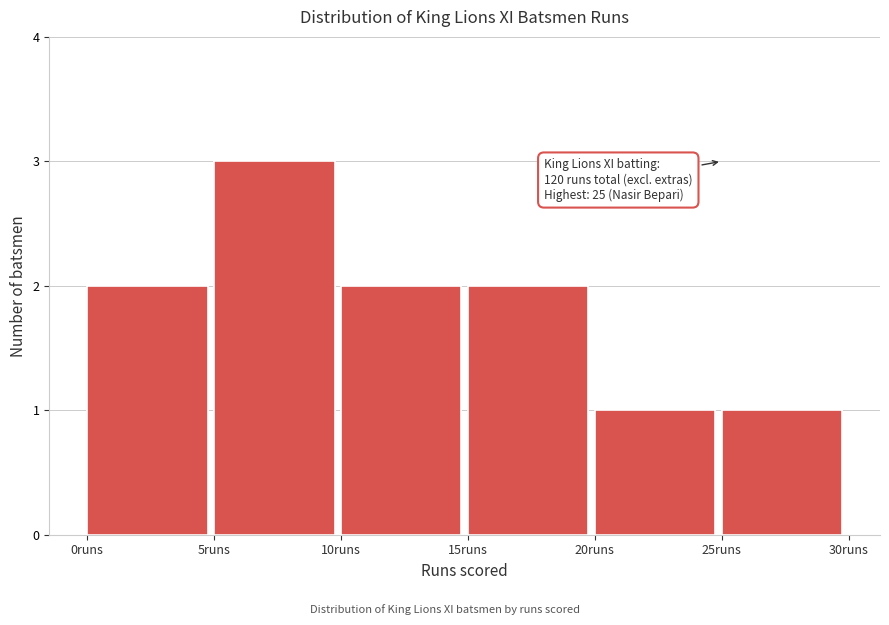

Over which range of the x-axis is the bar tallest?

5 to 10